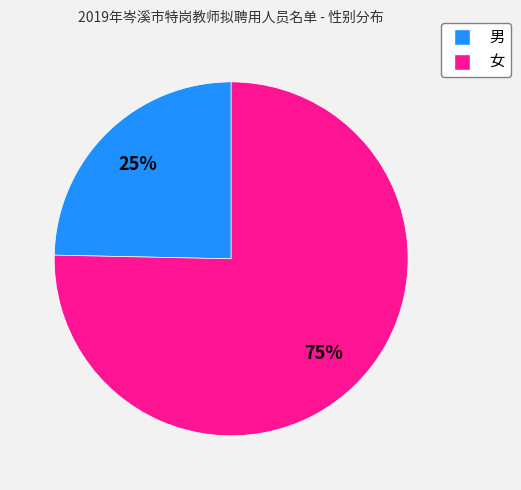

What percentage is the 女 slice, to the nearest percent?

75%